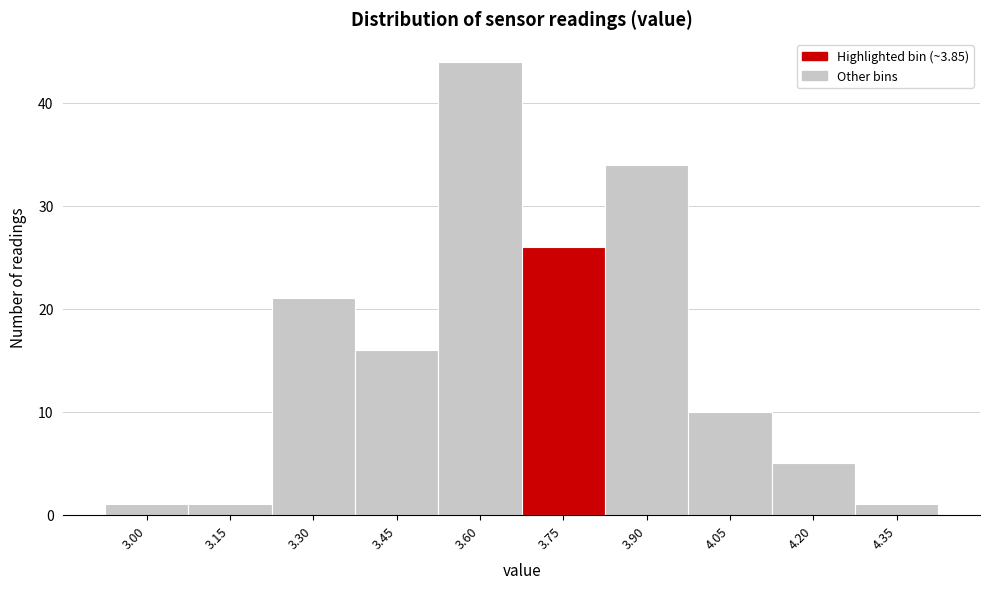

Reading left to right, extract all data points from this chart.

3.00=1	3.15=1	3.30=21	3.45=16	3.60=44	3.75=26	3.90=34	4.05=10	4.20=5	4.35=1